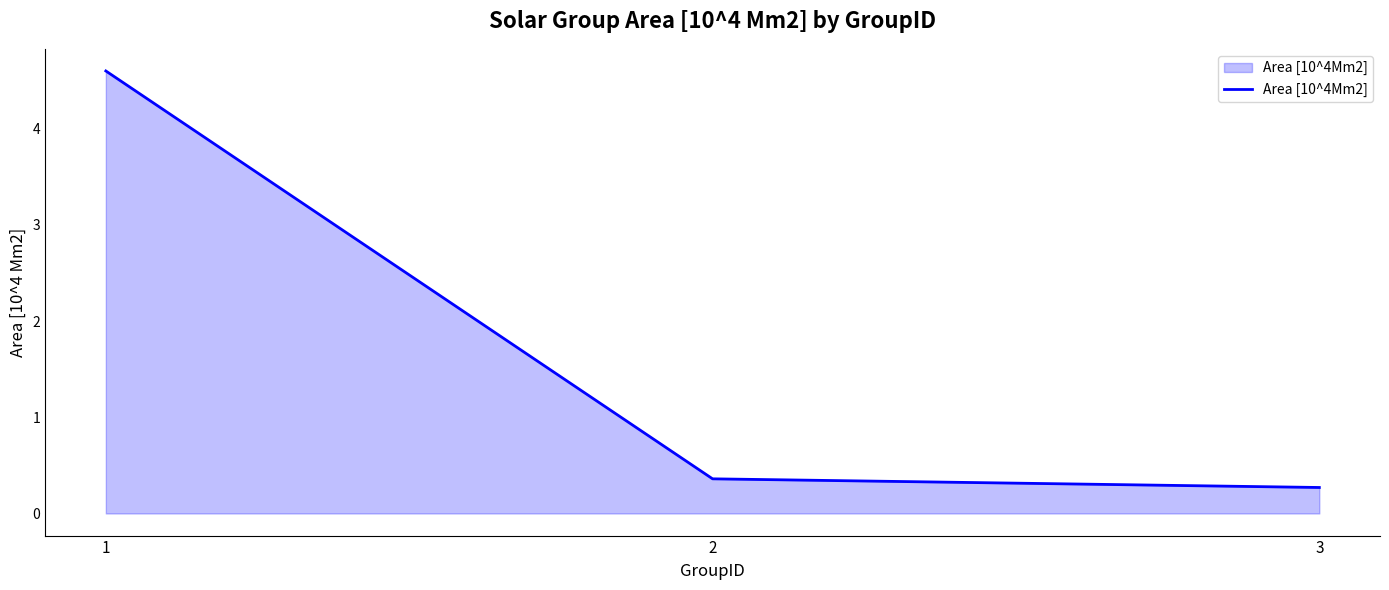

What is the average value?

1.7